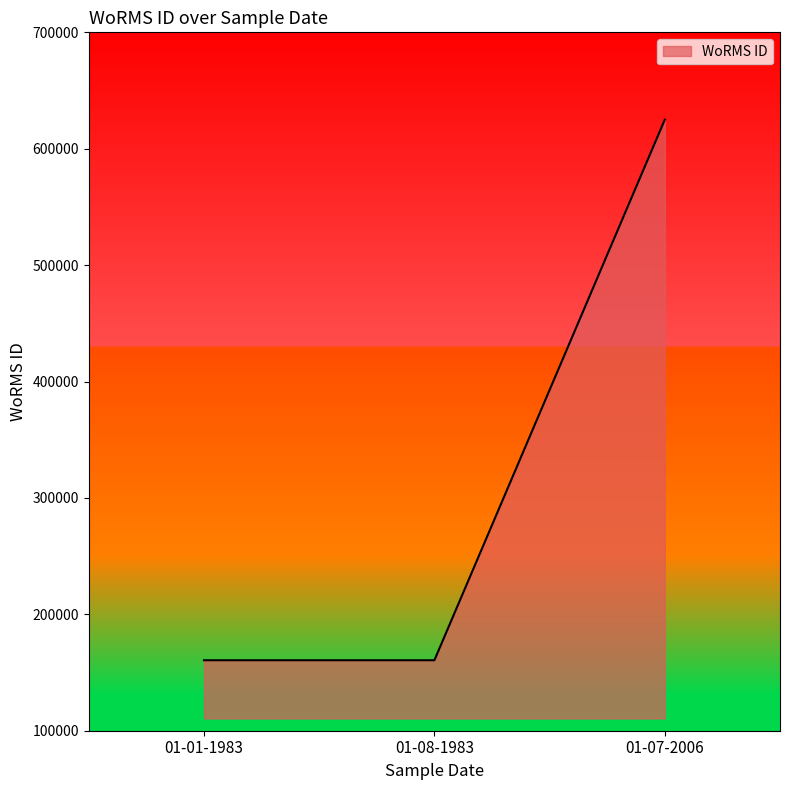

How many lines are shown in the chart?

1